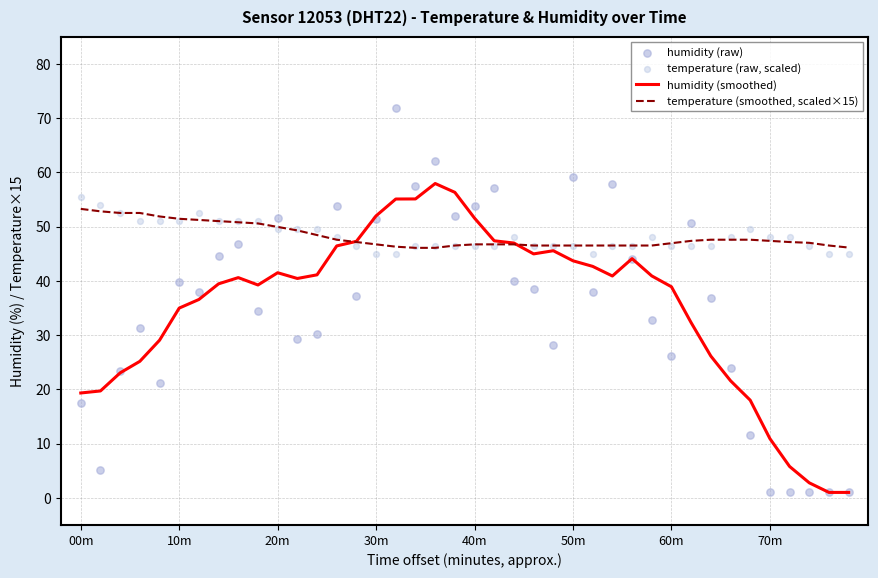

What are all the series names shown in the legend?

humidity (smoothed), temperature (smoothed, scaled×15), humidity (raw), temperature (raw, scaled)